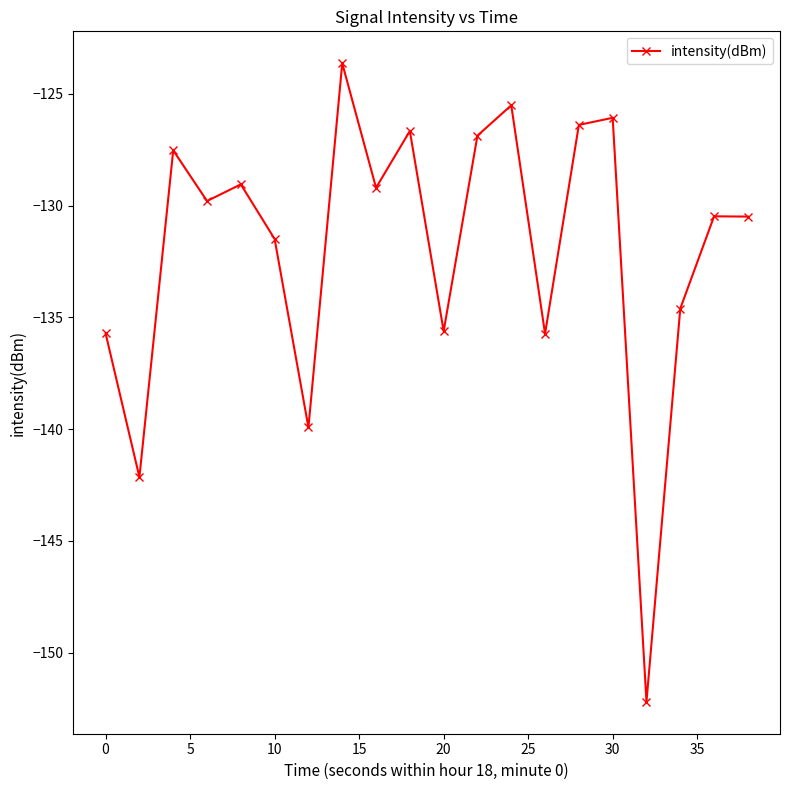

What is the sum of all values?

-2639.2